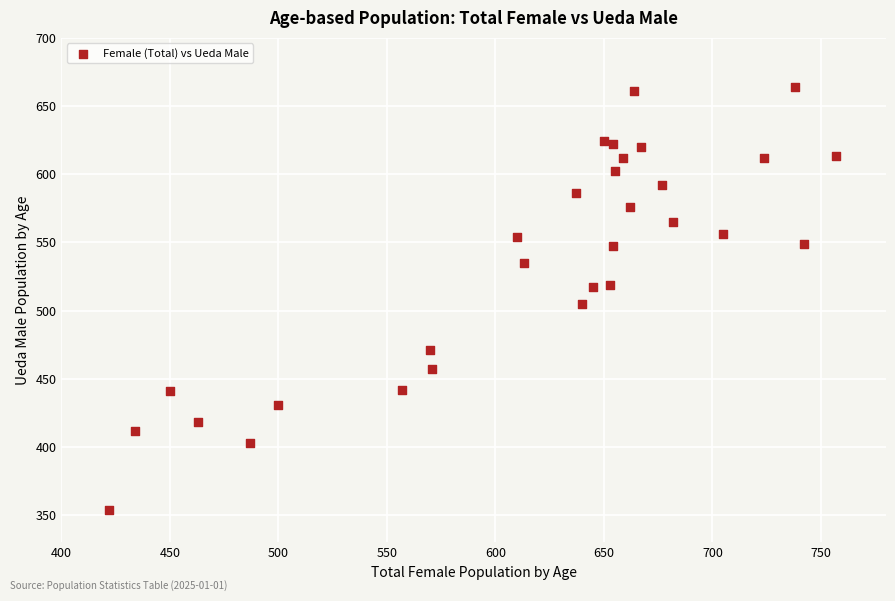

What Y value in the scatter plot is closest to 509?

505